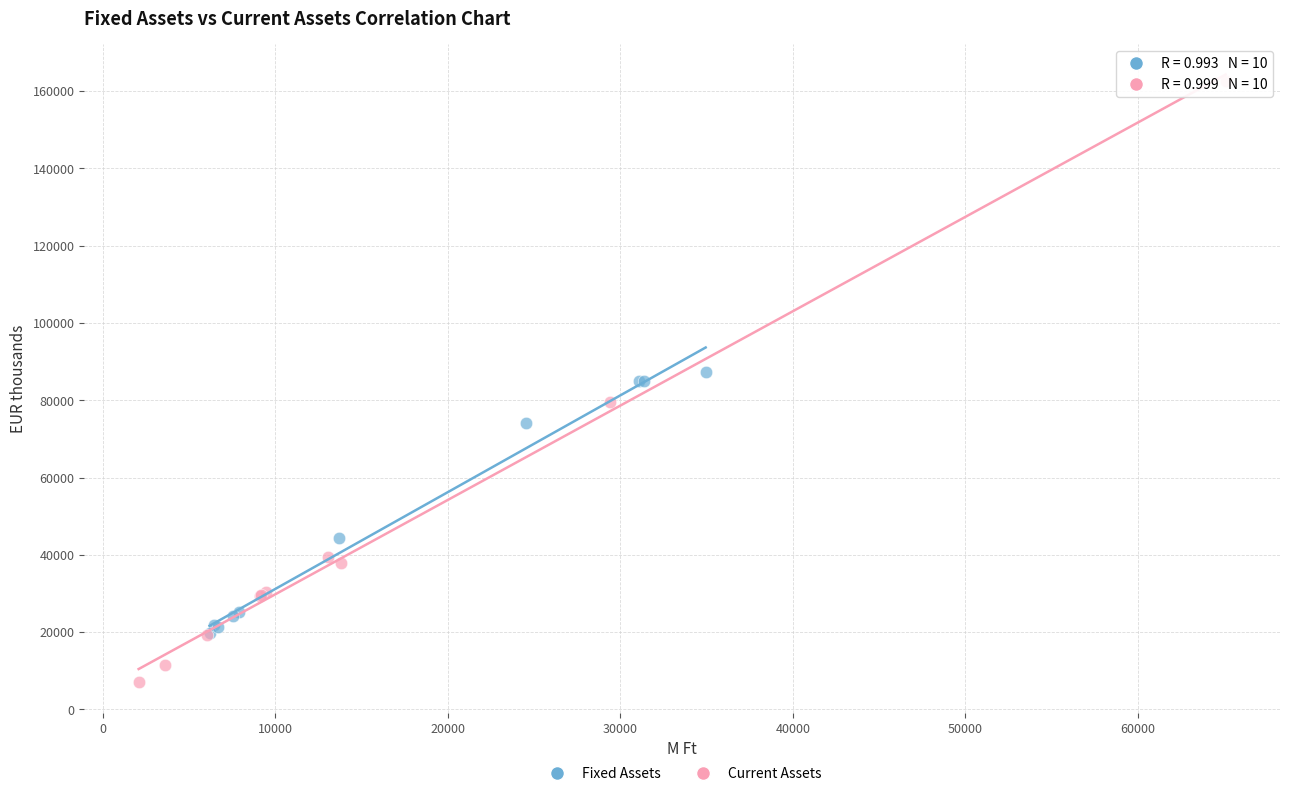

Which series has the widest spread of Y values?

Current Assets